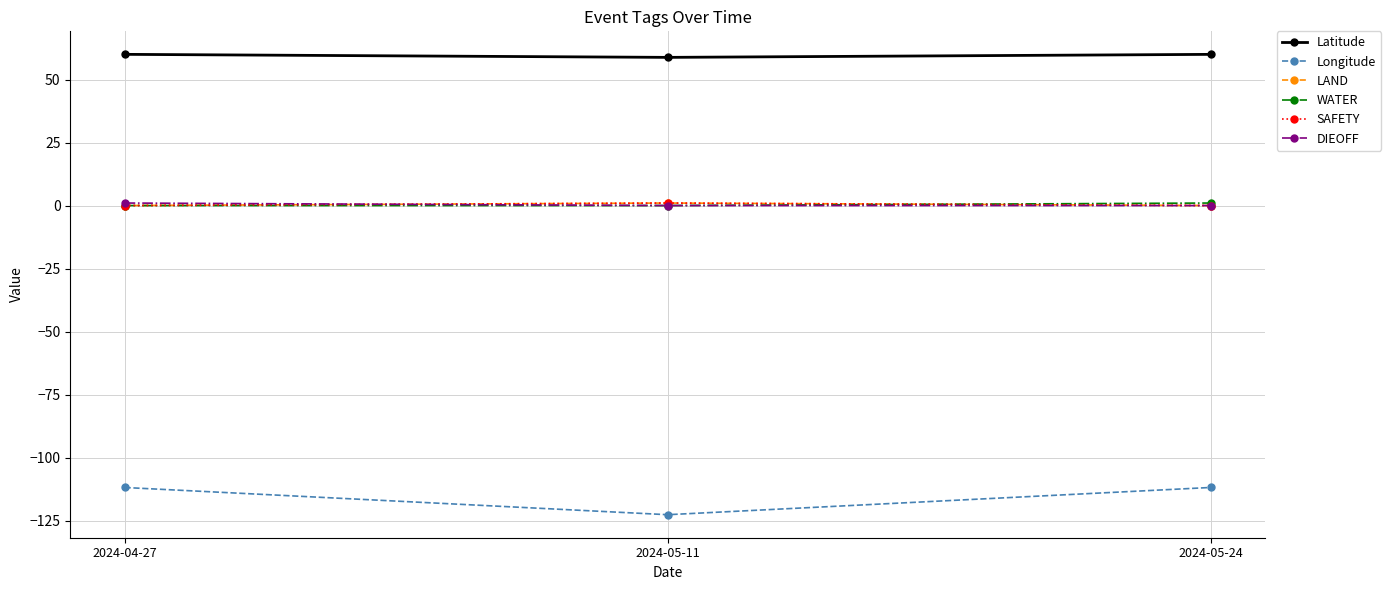

What is the difference between the Latitude values at 2024-04-27 and 2024-05-11?

1.2